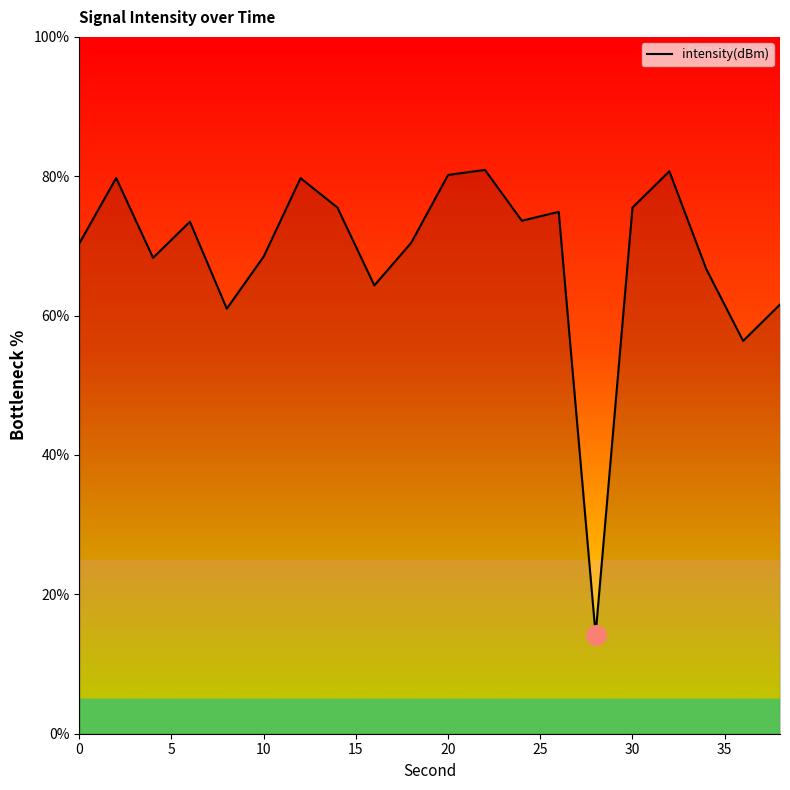

What is the difference between the maximum and minimum values?

66.7